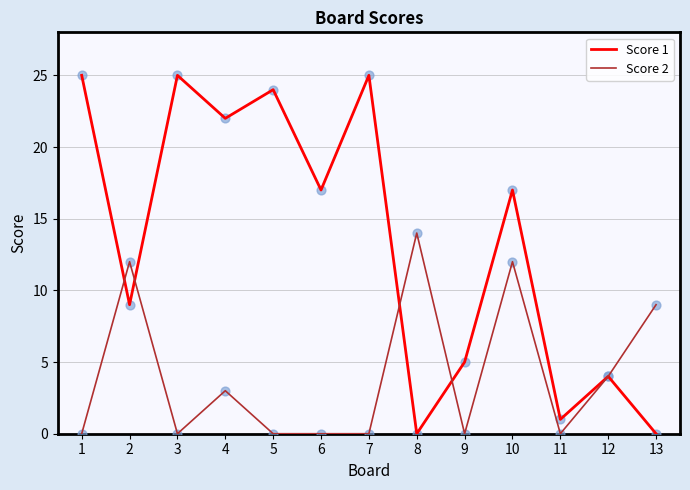

What are all the series names shown in the legend?

Score 1, Score 2